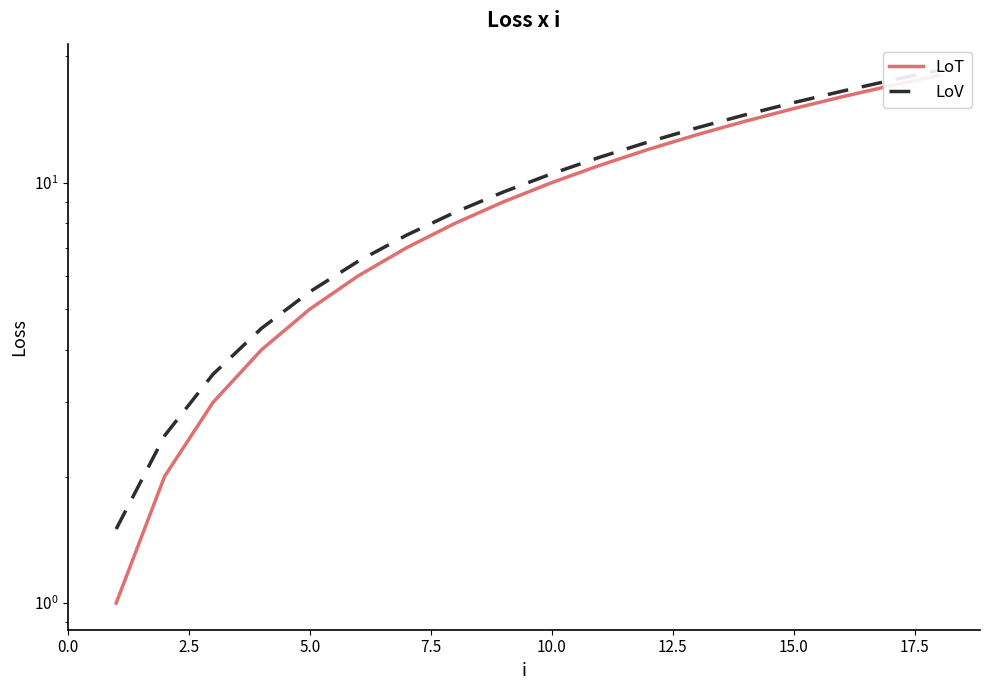

True or false: LoV and LoT intersect in this chart.

False